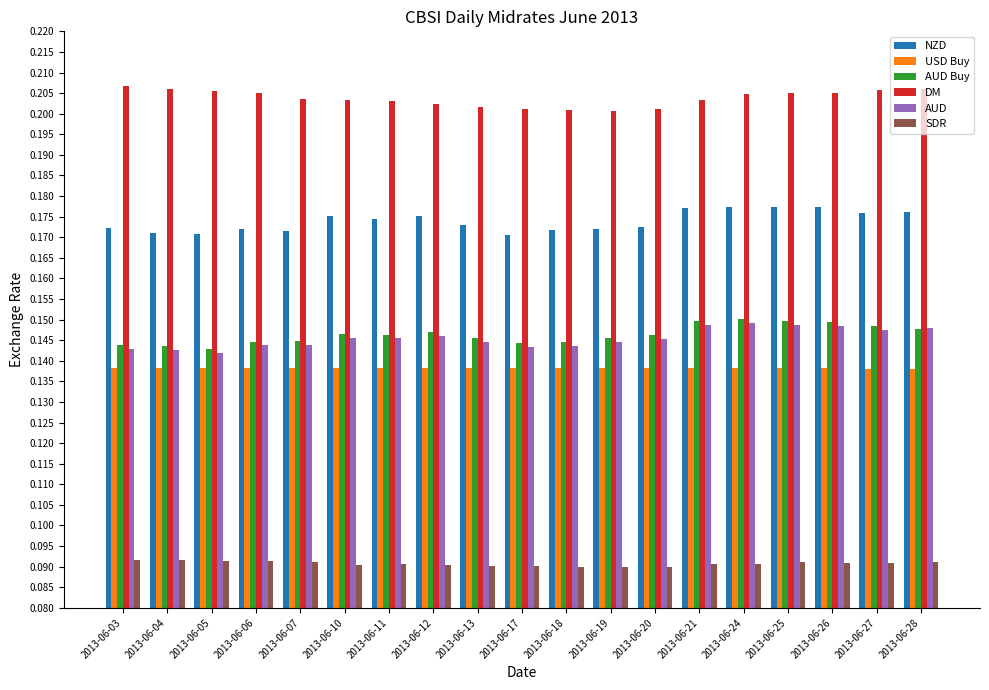

Does the chart contain stacked bars?

No